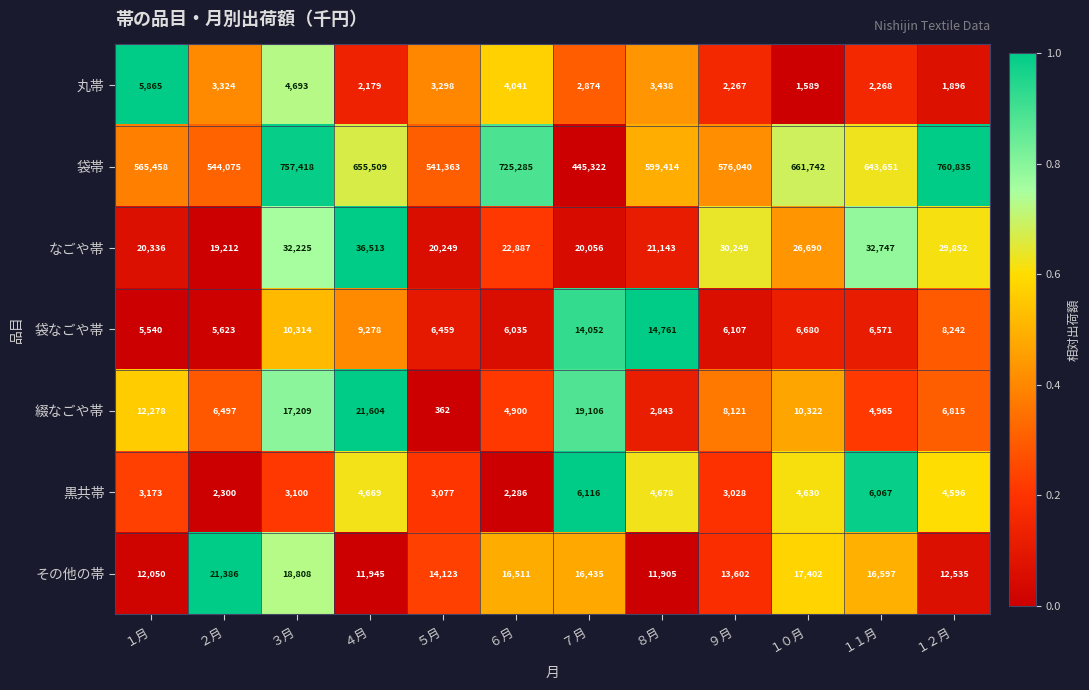

True or false: 黒共帯 has a value of 4596 at １２月.

True